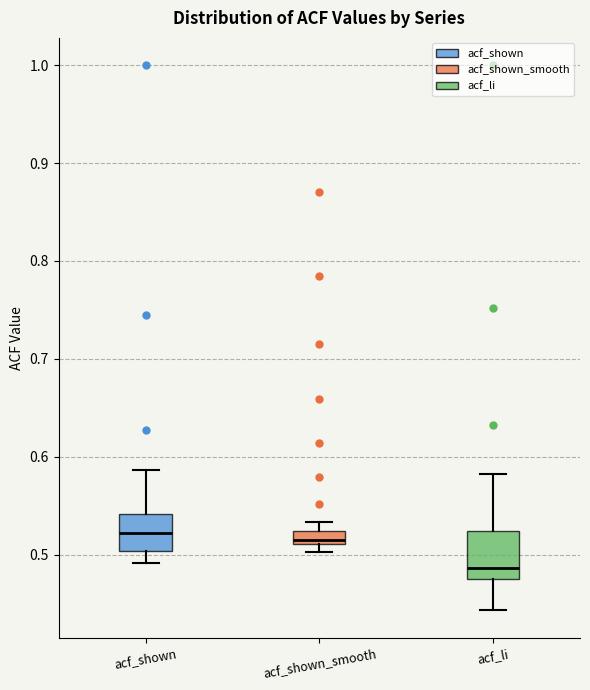

Comparing the boxes themselves (not the whiskers), which one is the tallest?

acf_li